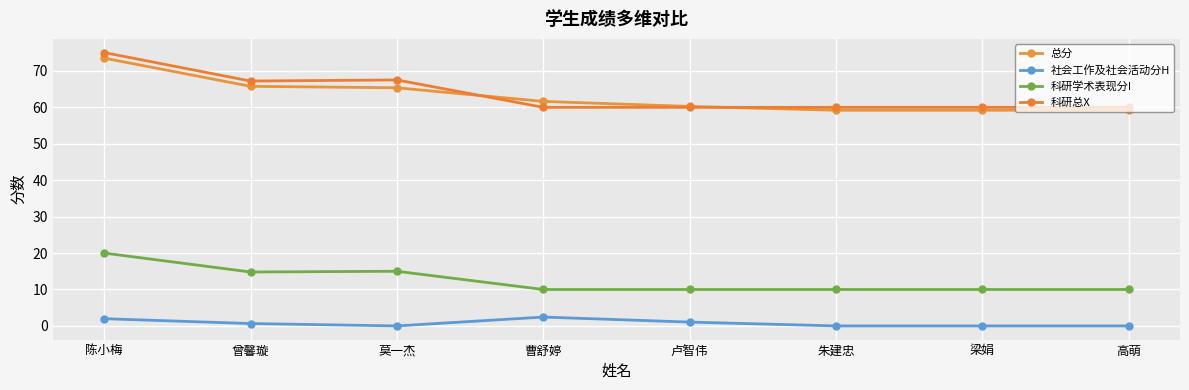

List the series in order of their peak value, highest first.

科研总X, 总分, 科研学术表现分I, 社会工作及社会活动分H